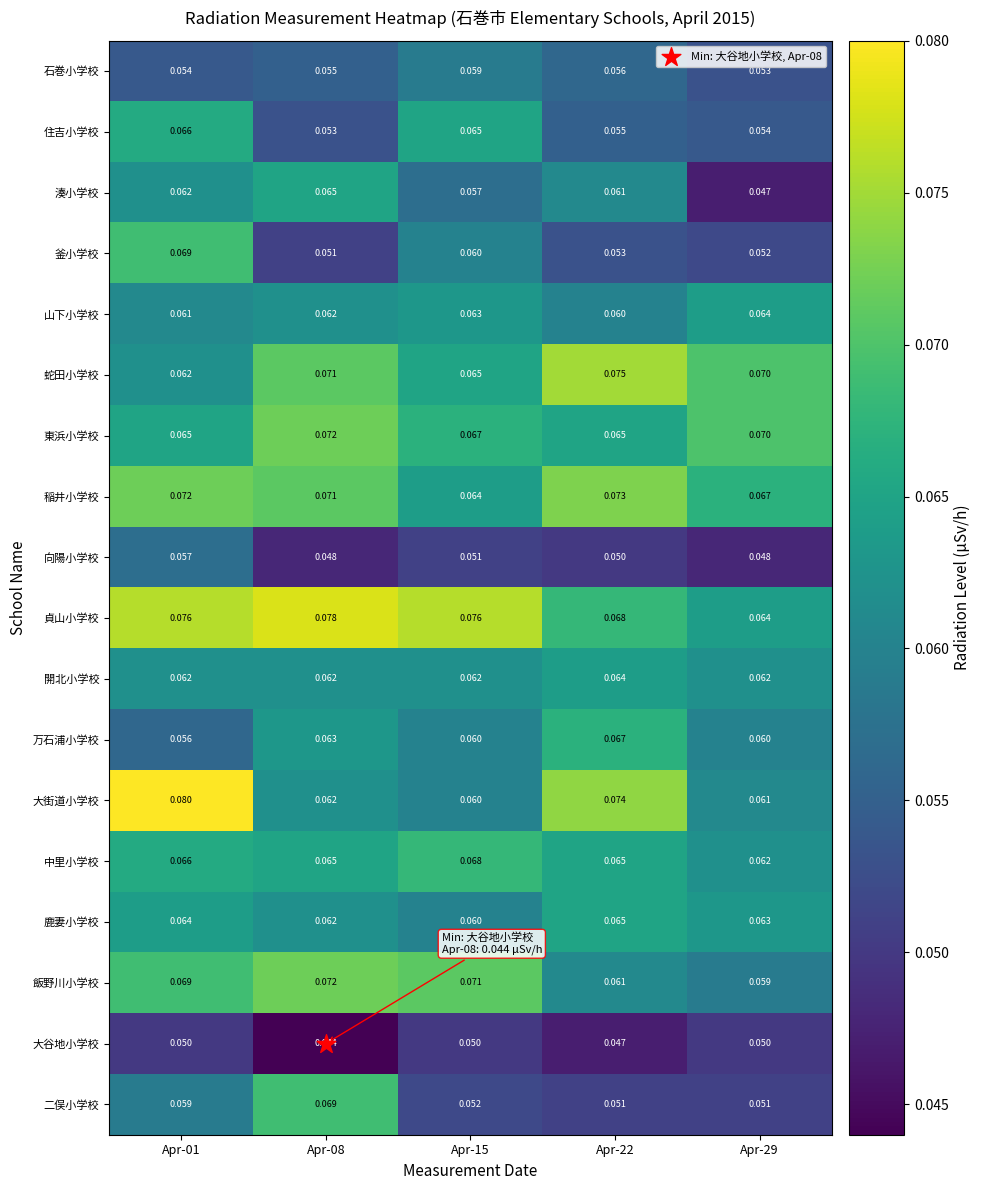

Between Apr-01 and Apr-29, which series saw the biggest shift?

大街道小学校